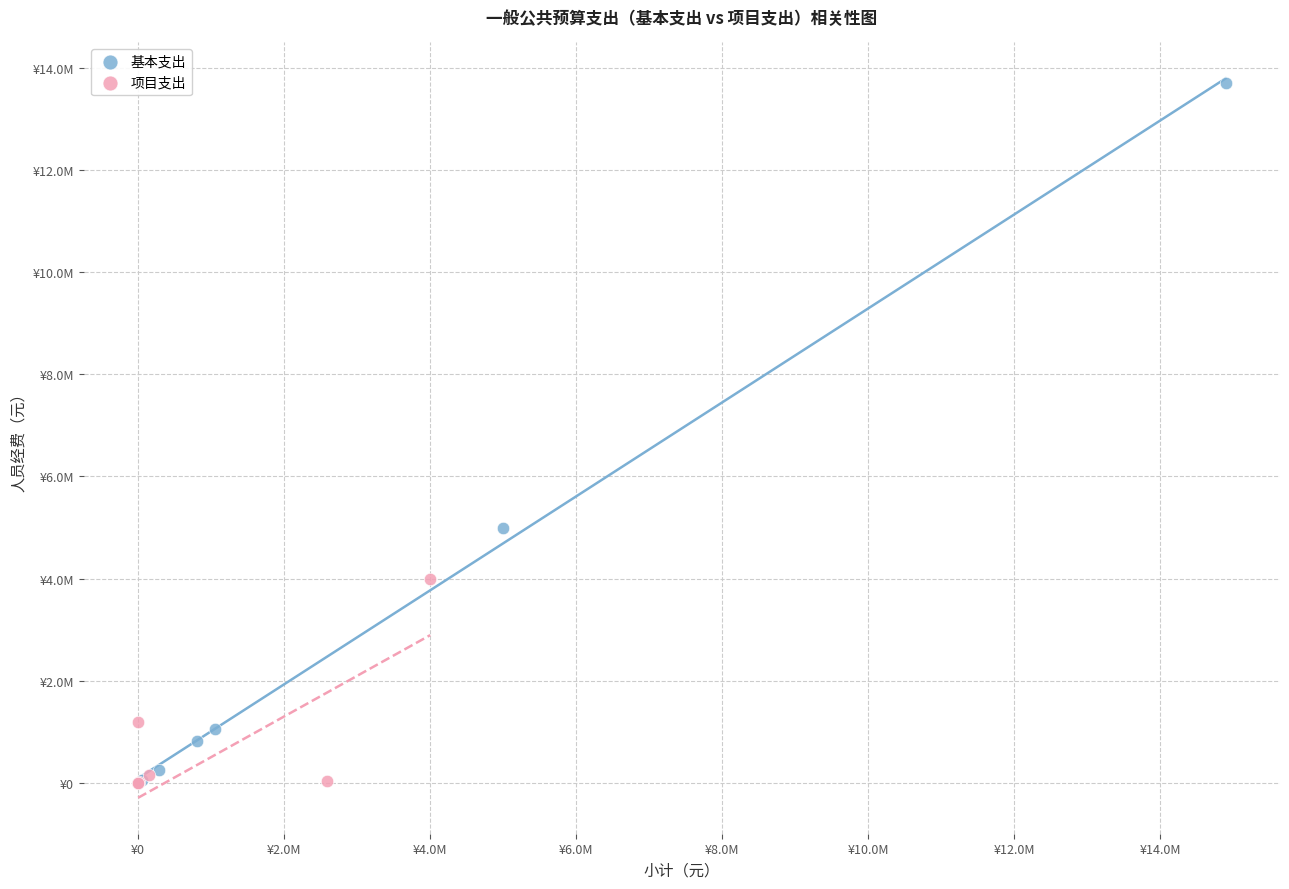

What are all the series names shown in the legend?

基本支出, 项目支出